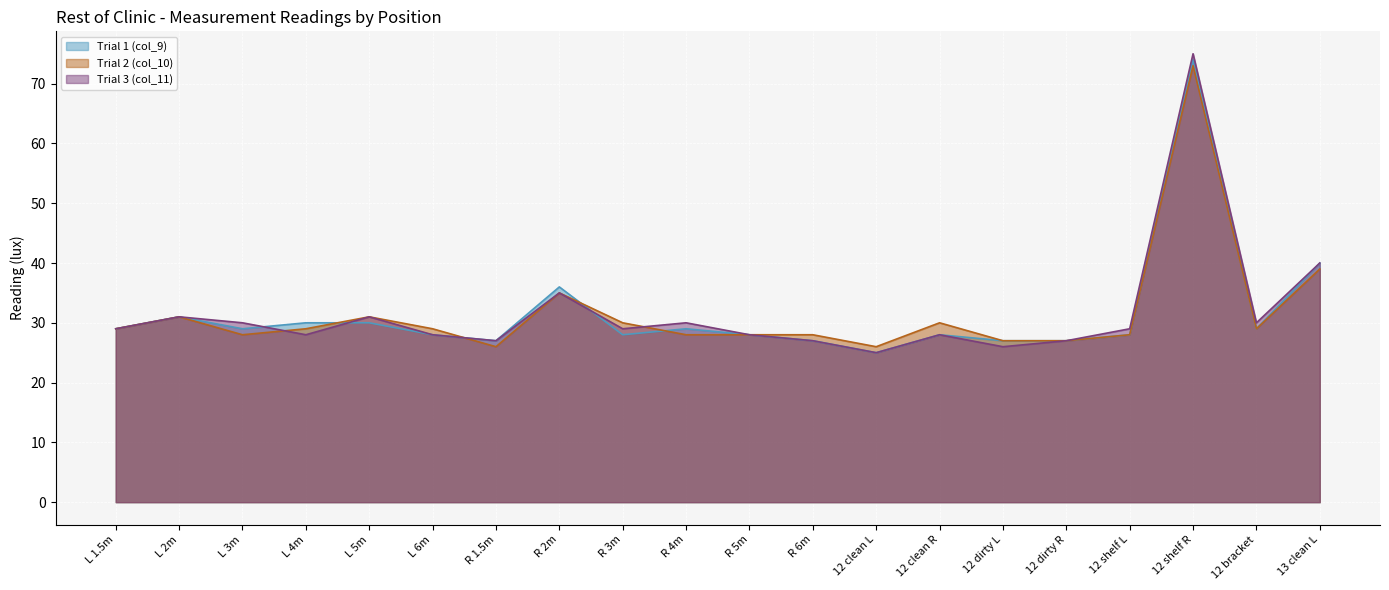

What is the minimum value shown in the chart?

25